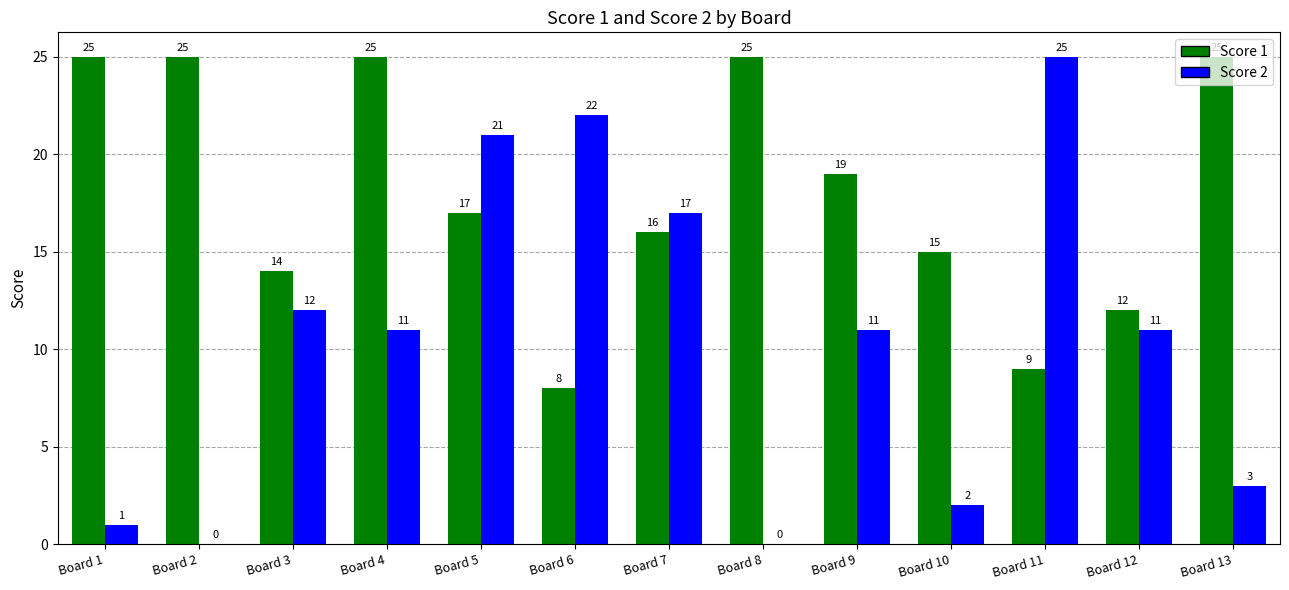

Reading left to right, list all the values displayed in this chart.

Score 1: Board 1=25	Board 2=25	Board 3=14	Board 4=25	Board 5=17	Board 6=8	Board 7=16	Board 8=25	Board 9=19	Board 10=15	Board 11=9	Board 12=12	Board 13=25
Score 2: Board 1=1	Board 2=0	Board 3=12	Board 4=11	Board 5=21	Board 6=22	Board 7=17	Board 8=0	Board 9=11	Board 10=2	Board 11=25	Board 12=11	Board 13=3